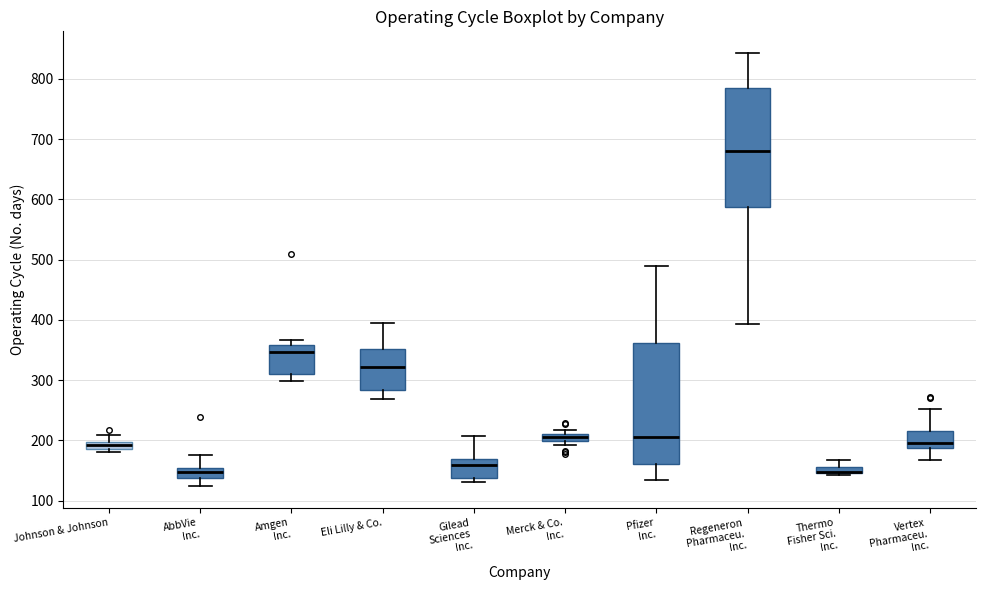

Where does the upper whisker of the box for Regeneron Pharmaceu. Inc. end on the y-axis? The values are not printed on the chart, so give them approximately, as read against the axis.

840